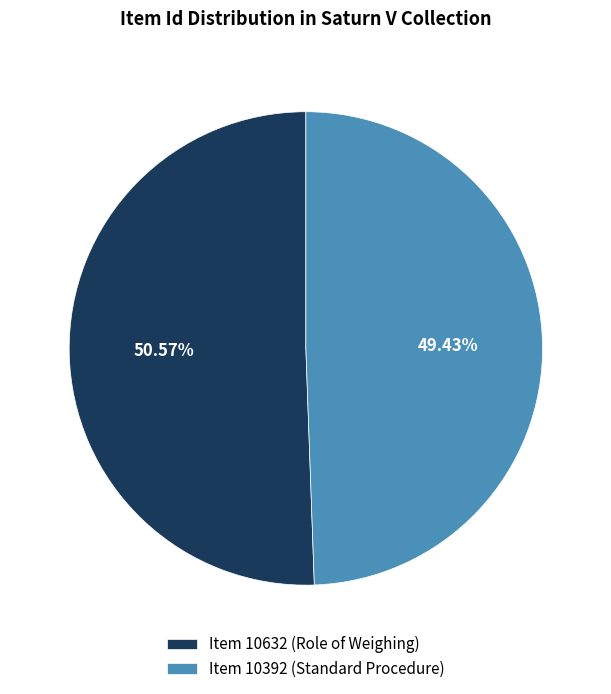

Is it true that Item 10392 (Standard Procedure) is 55% of the pie?

False